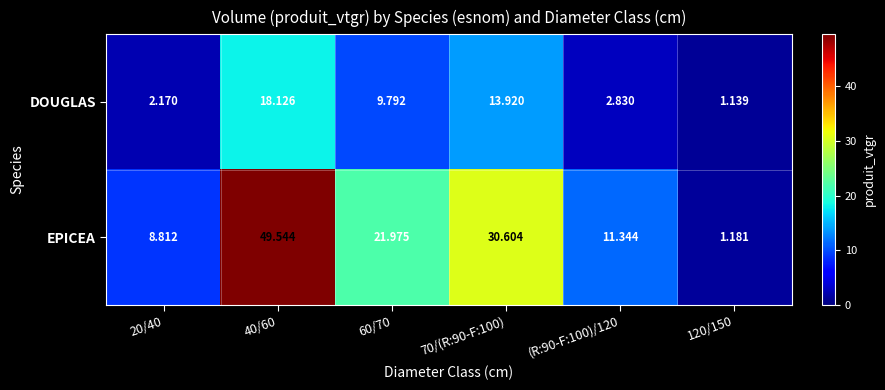

What is the difference between the highest and lowest values at 40/60?

31.4